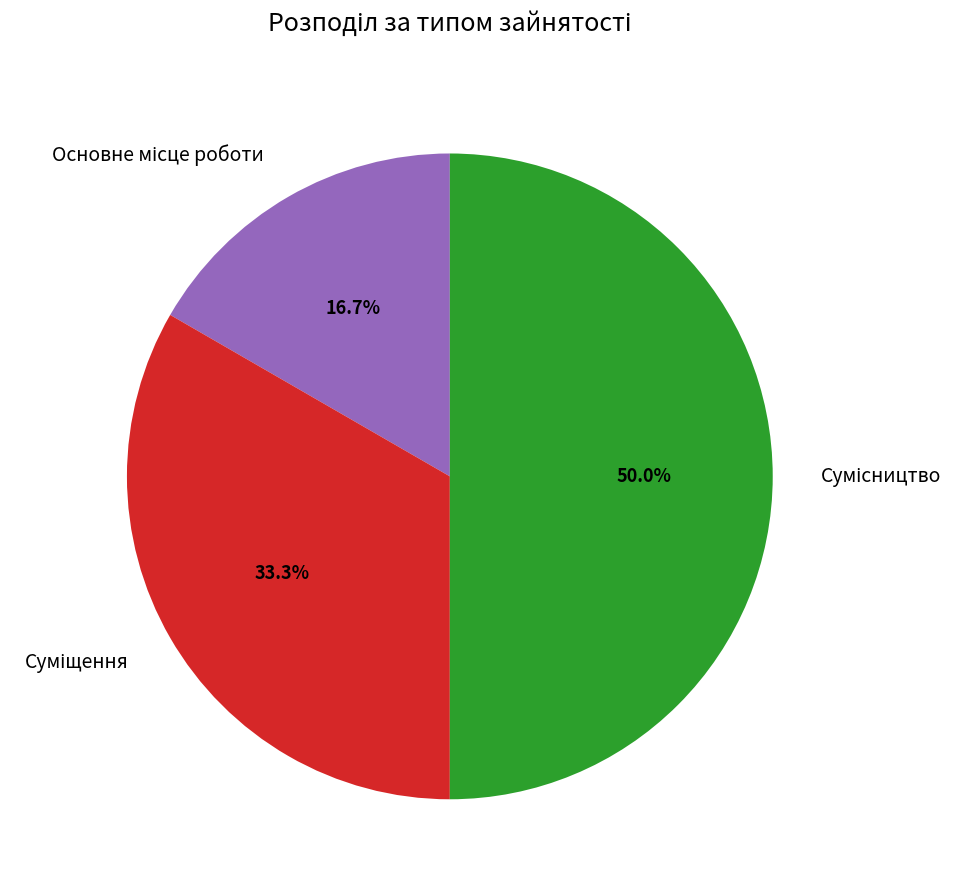

How many segments does this pie chart have?

3